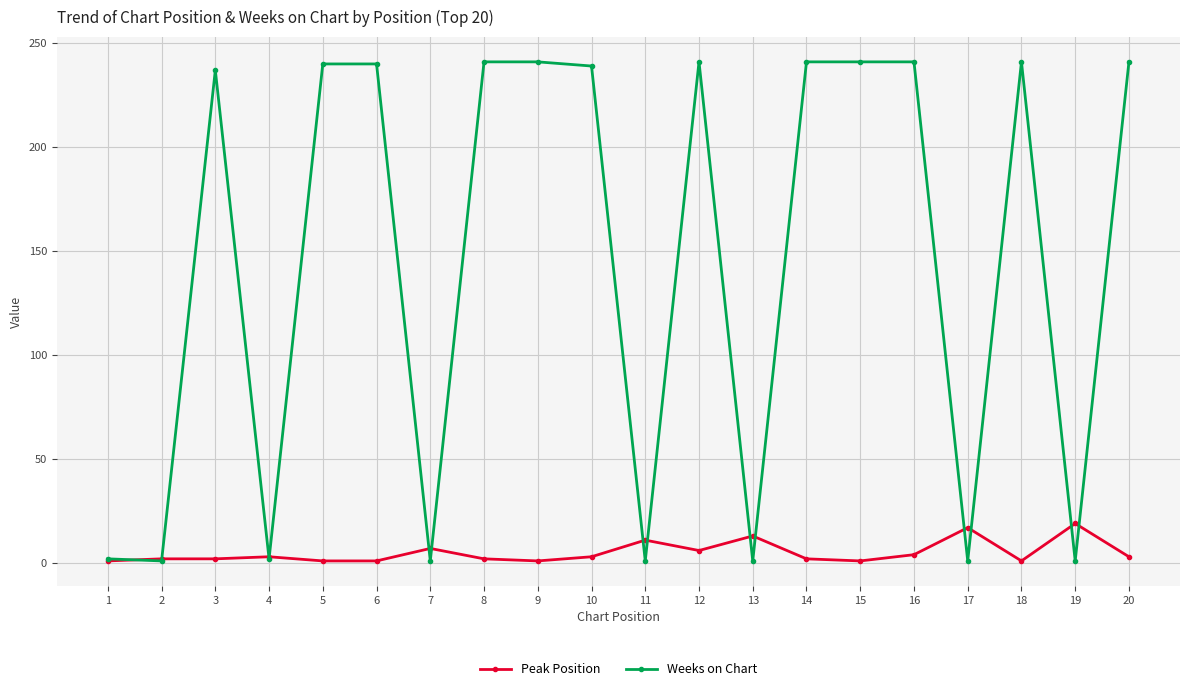

At how many categories does at least one series exceed 76?

12